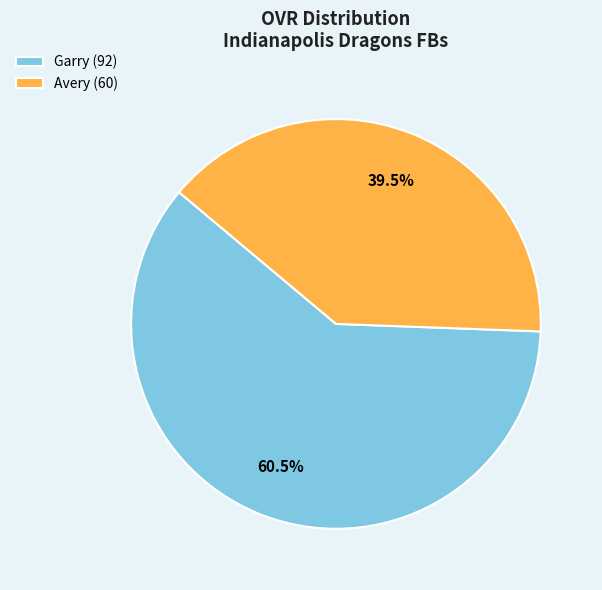

What is the majority slice?

Garry